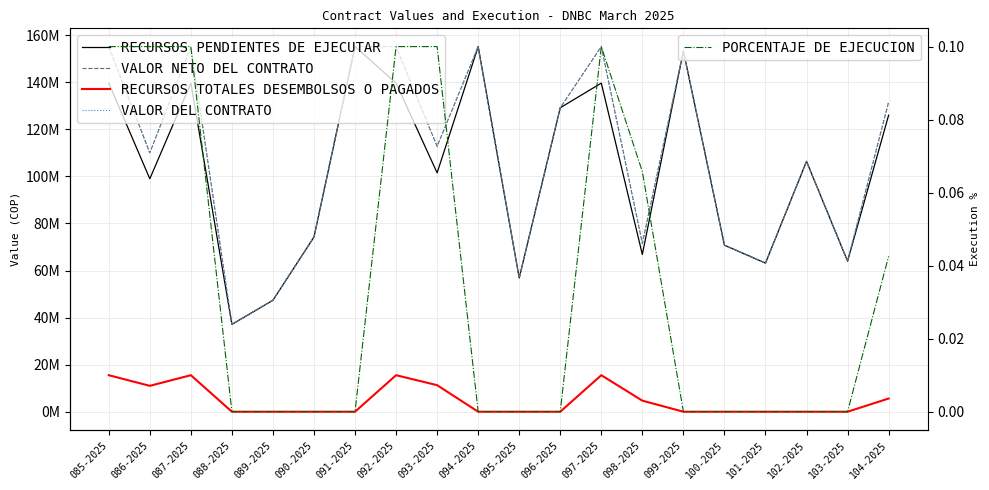

How many categories are shown in the chart?

20